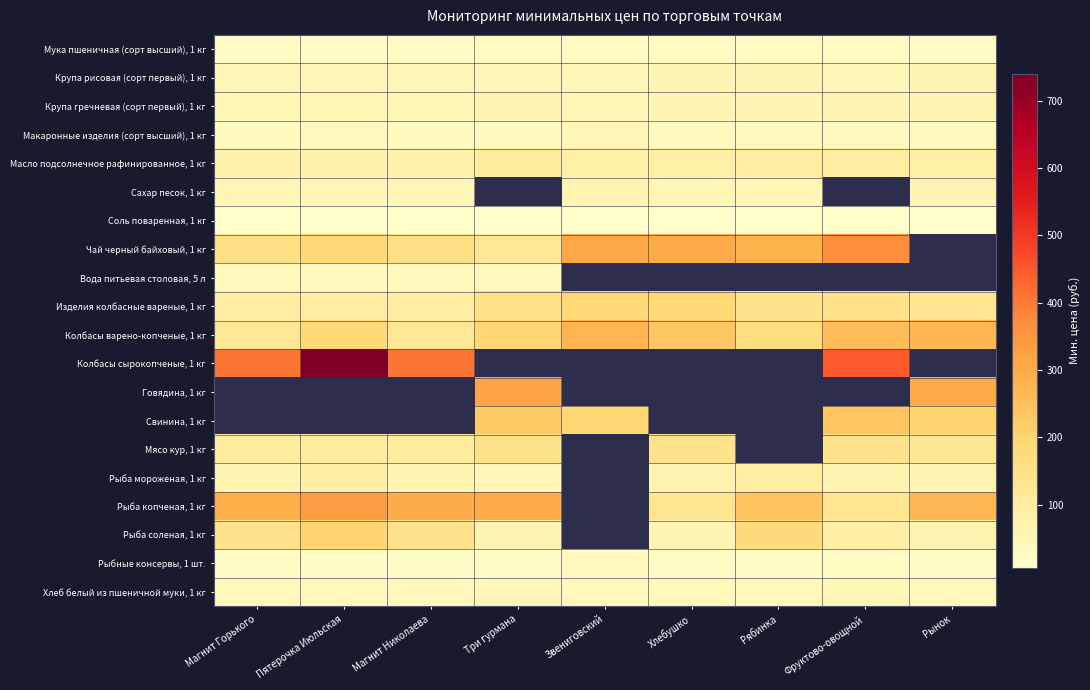

At which label does Масло подсолнечное рафинированное, 1 кг reach its minimum?

Магнит Горького